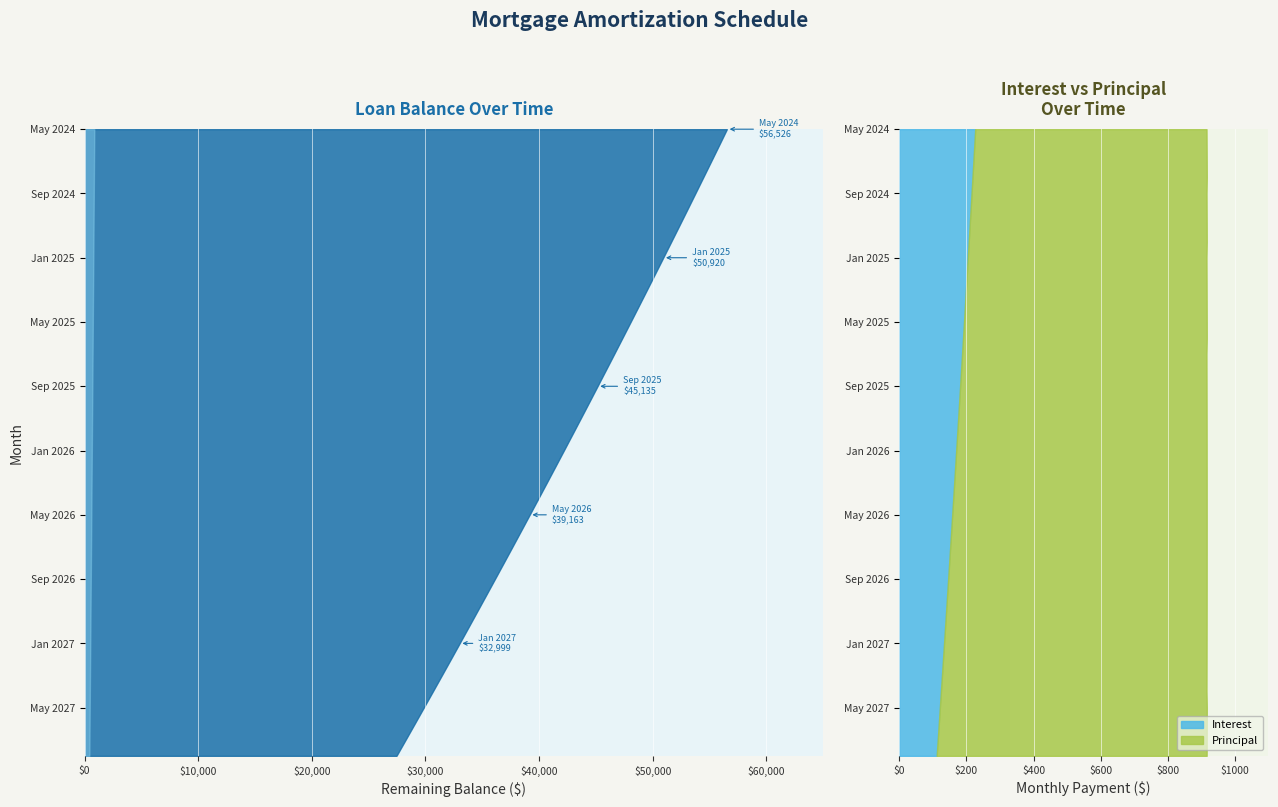

Reading left to right, what are all the values shown in this chart?

Interest: May 2024=226.5	Jun 2024=223.8	Jul 2024=221.0	Aug 2024=218.3	Sep 2024=215.5	Oct 2024=212.7	Nov 2024=210.0	Dec 2024=207.2	Jan 2025=204.4	Feb 2025=201.6	Mar 2025=198.7	Apr 2025=195.9	May 2025=193.1	Jun 2025=190.2	Jul 2025=187.3	Aug 2025=184.4	Sep 2025=181.6	Oct 2025=178.7	Nov 2025=175.8	Dec 2025=172.8	Jan 2026=169.9	Feb 2026=166.9	Mar 2026=164.0	Apr 2026=161.0	May 2026=158.0	Jun 2026=155.0	Jul 2026=152.0	Aug 2026=149.0	Sep 2026=146.0	Oct 2026=142.9	Nov 2026=139.9	Dec 2026=136.8	Jan 2027=133.7	Feb 2027=130.6	Mar 2027=127.5	Apr 2027=124.4	May 2027=121.3	Jun 2027=118.1	Jul 2027=115.0	Aug 2027=111.8
Principal: May 2024=688.0	Jun 2024=691.0	Jul 2024=694.0	Aug 2024=697.0	Sep 2024=699.0	Oct 2024=702.0	Nov 2024=705.0	Dec 2024=708.0	Jan 2025=710.0	Feb 2025=713.0	Mar 2025=716.0	Apr 2025=719.0	May 2025=722.0	Jun 2025=725.0	Jul 2025=727.0	Aug 2025=730.0	Sep 2025=733.0	Oct 2025=736.0	Nov 2025=739.0	Dec 2025=742.0	Jan 2026=745.0	Feb 2026=748.0	Mar 2026=751.0	Apr 2026=754.0	May 2026=757.0	Jun 2026=760.0	Jul 2026=763.0	Aug 2026=766.0	Sep 2026=769.0	Oct 2026=772.0	Nov 2026=775.0	Dec 2026=778.0	Jan 2027=781.0	Feb 2027=784.0	Mar 2027=787.0	Apr 2027=790.0	May 2027=794.0	Jun 2027=797.0	Jul 2027=800.0	Aug 2027=803.0